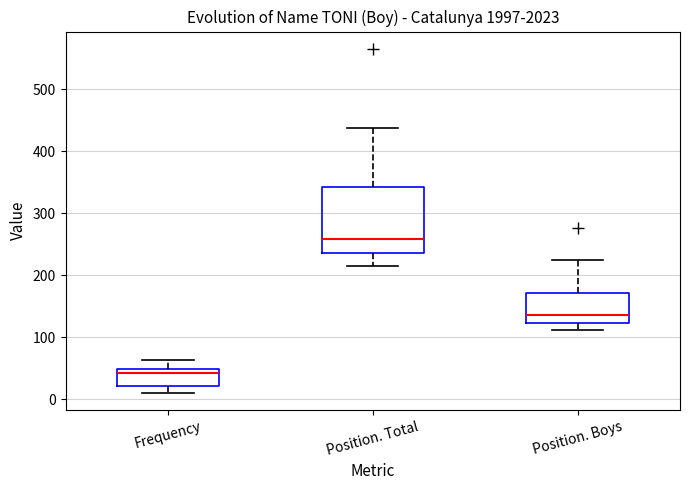

Reading left to right, read every box against the y-axis: the position of its median line, the range the box covers, and the ends of its whiskers. The values are not printed on the chart, so give them approximately, as read against the axis.

Frequency: median 40, box 20 to 50, whiskers 10 to 60
Position. Total: median 260, box 240 to 340, whiskers 220 to 440
Position. Boys: median 140, box 120 to 170, whiskers 110 to 220